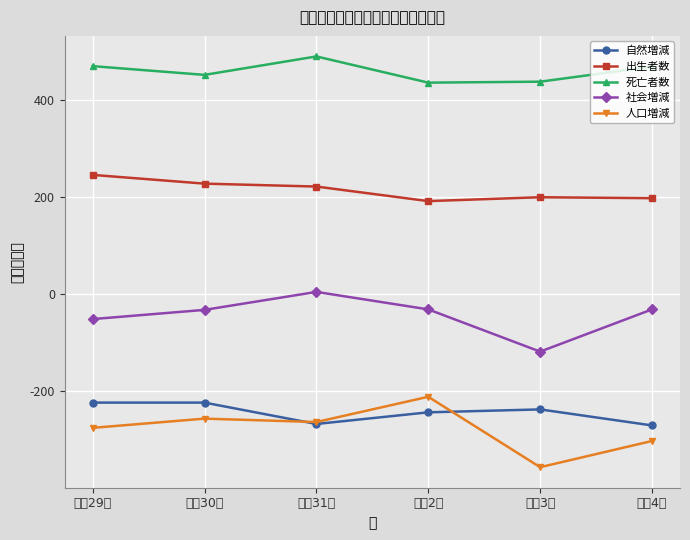

What is the difference between the maximum and minimum values in the 自然増減 series?

47